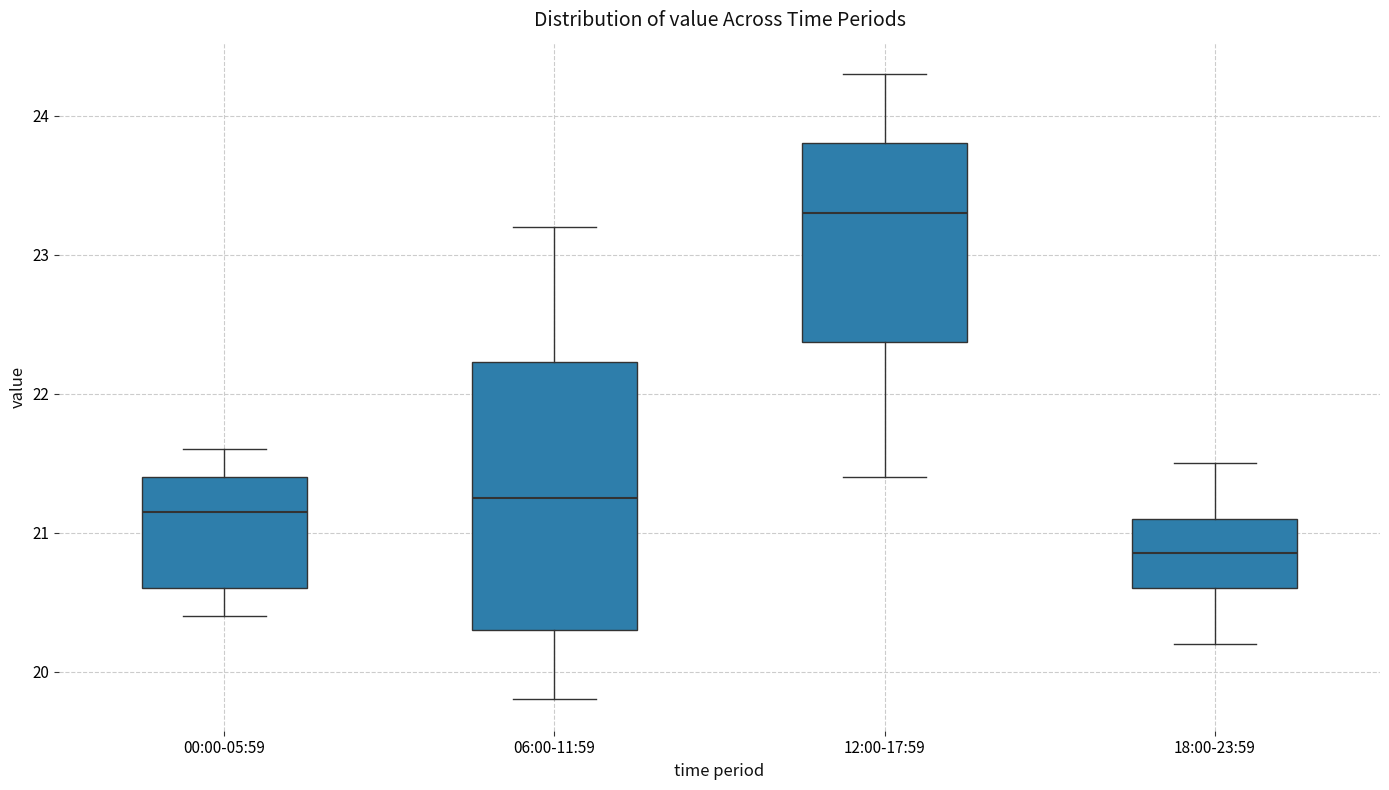

Reading left to right, transcribe this box plot: for each box, give where its median line is, the range the box spans, and where its two whiskers end, as read against the y-axis. The values are not printed on the chart, so give them approximately, as read against the axis.

00:00-05:59: median 21.2, box 20.6 to 21.4, whiskers 20.4 to 21.6
06:00-11:59: median 21.3, box 20.3 to 22.2, whiskers 19.8 to 23.2
12:00-17:59: median 23.3, box 22.4 to 23.8, whiskers 21.4 to 24.3
18:00-23:59: median 20.9, box 20.6 to 21.1, whiskers 20.2 to 21.5